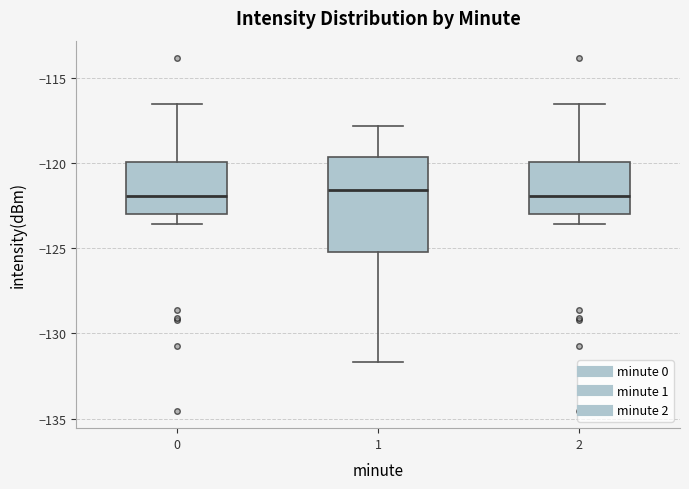

Which box is the tallest, from its lower edge to its upper edge?

1